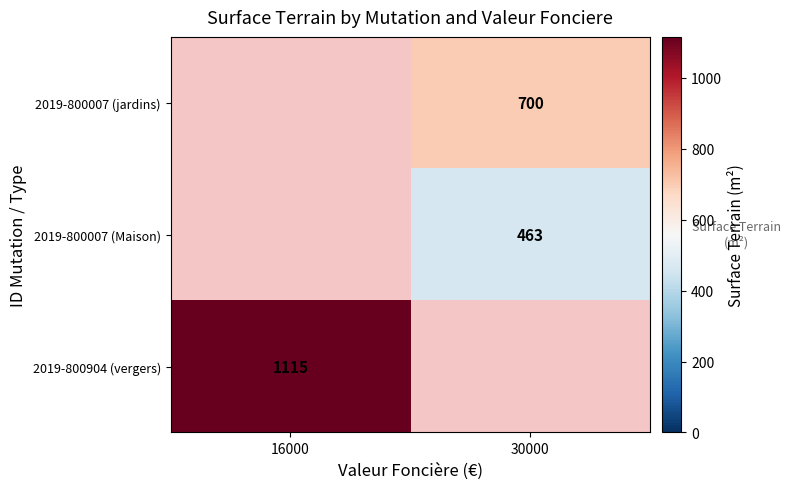

True or false: 2019-800007 (jardins) has a value of 300 at 30000.

False